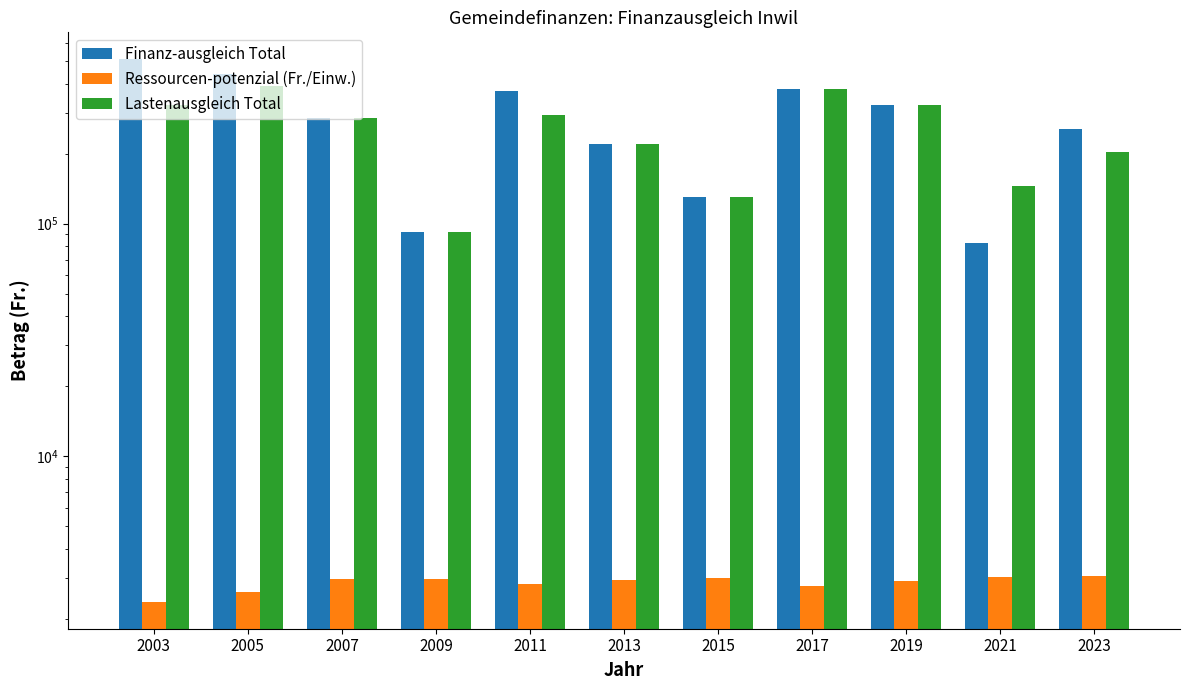

Reading left to right, transcribe all the data shown in this chart.

Finanz-ausgleich Total: 2003=507842	2005=439706	2007=285142	2009=91967	2011=370503	2013=219897	2015=130461	2017=377319	2019=322003	2021=82275	2023=254156
Ressourcen-potenzial (Fr./Einw.): 2003=2377	2005=2604	2007=2967	2009=2976	2011=2825	2013=2956	2015=2994	2017=2787	2019=2902	2021=3036	2023=3069
Lastenausgleich Total: 2003=323754	2005=390296	2007=285142	2009=91967	2011=294334	2013=219897	2015=130461	2017=377319	2019=322003	2021=145051	2023=203865